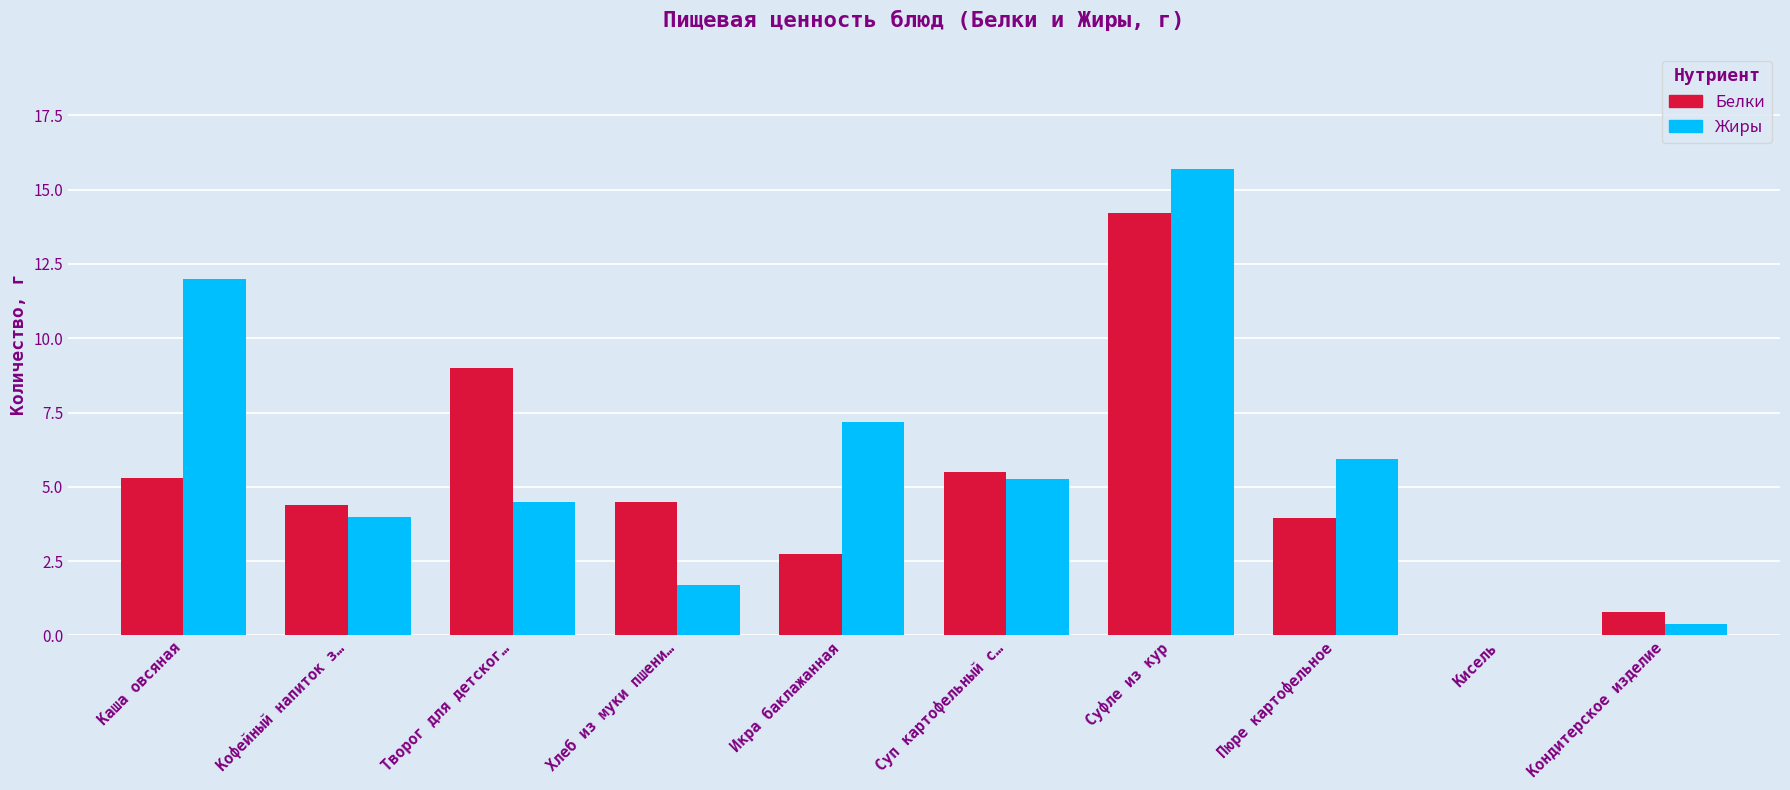

At which label does Белки reach its peak?

Суфле из кур